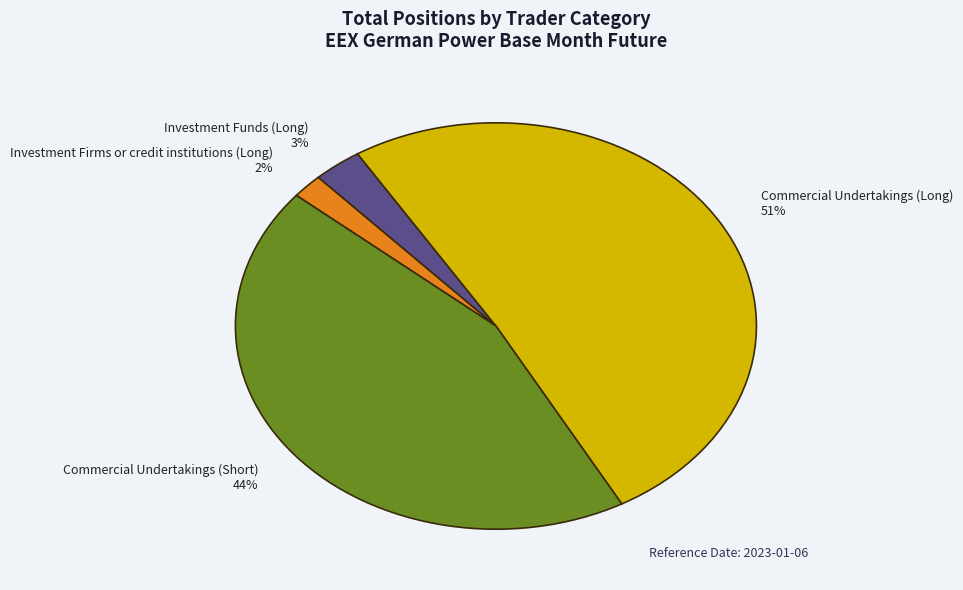

Is the sum of Investment Funds (Long) and Commercial Undertakings (Short) greater than half?

No